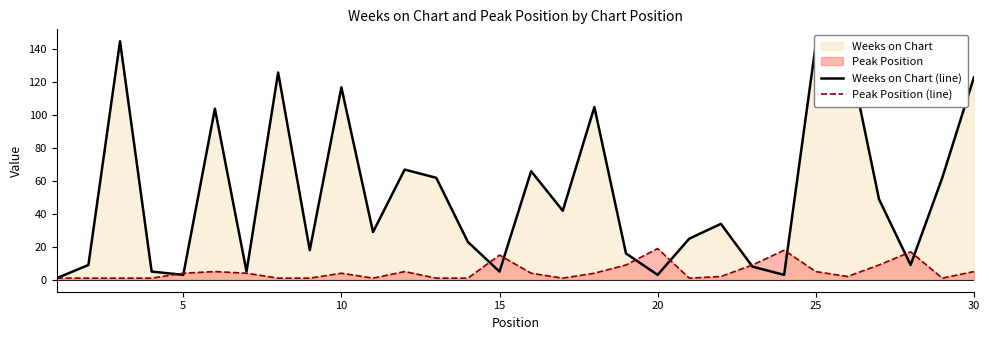

The Peak Position (line) series shows 15 at 15. True or false?

True